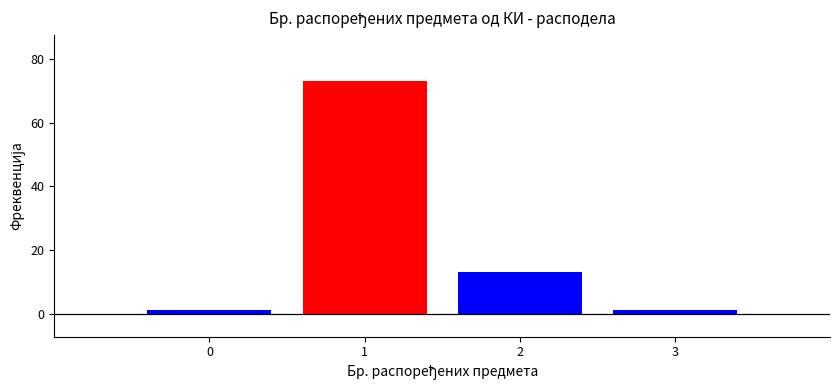

Reading left to right, transcribe all the data shown in this chart.

1	73	13	1